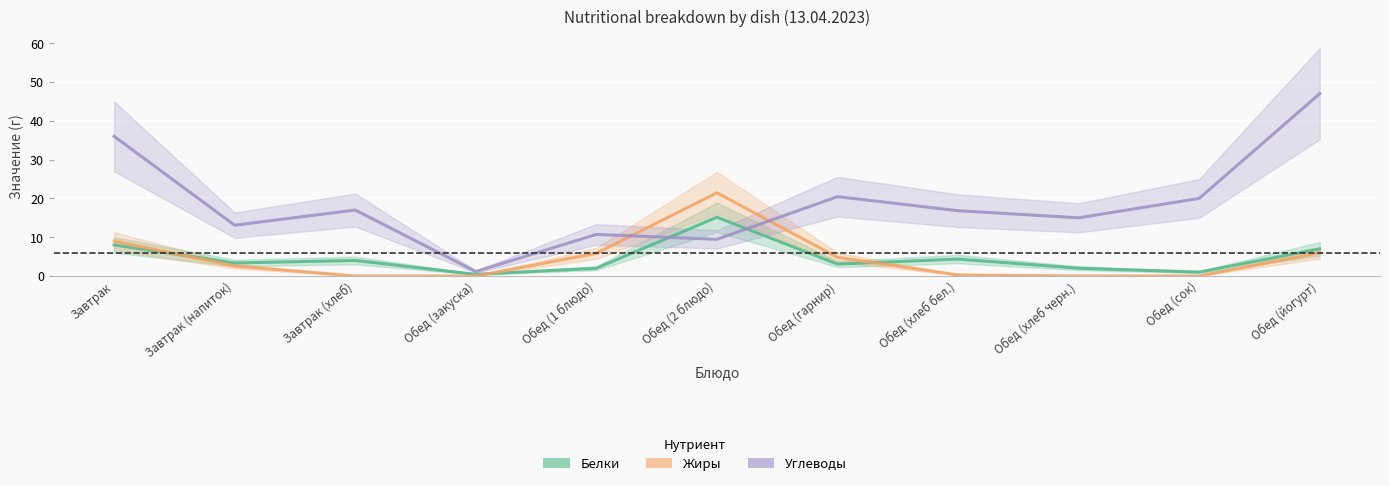

What is the value of the Углеводы point at the 7th from the left?

20.4